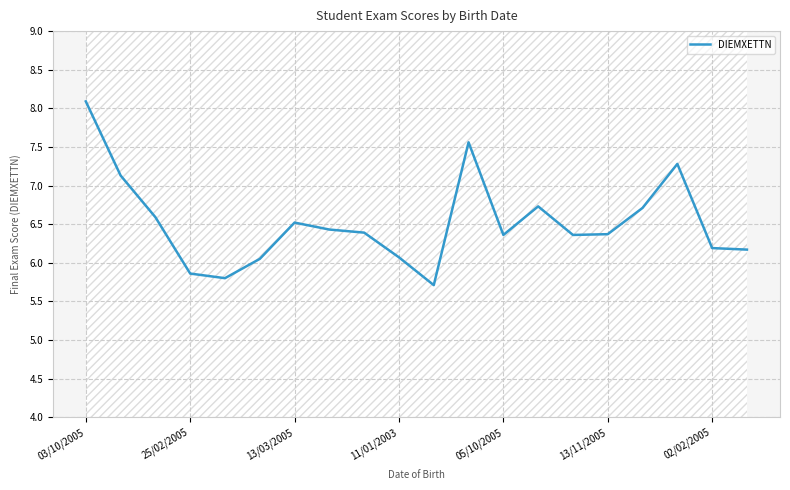

At which label does DIEMXETTN reach its peak?

03/10/2005